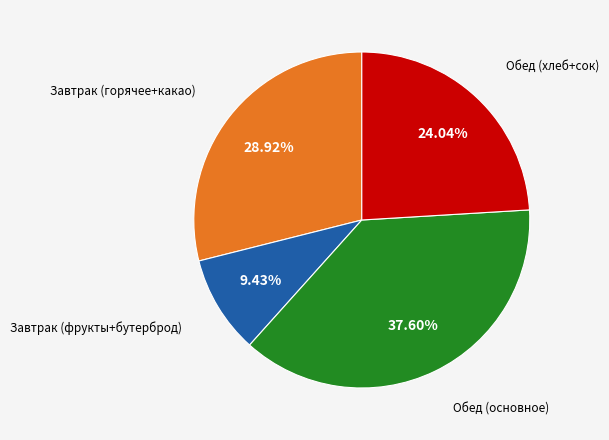

Is there a majority slice in this chart?

No